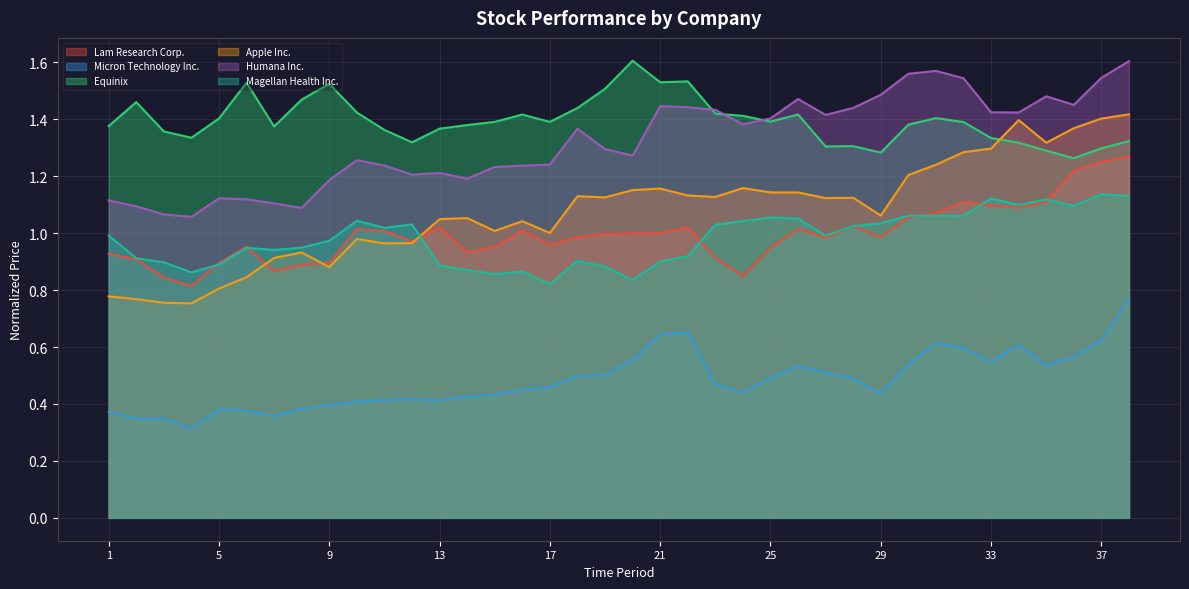

Reading left to right, extract all data points from this chart.

Lam Research Corp.: 1=0.9	2=0.9	3=0.8	4=0.8	5=0.9	6=1.0	7=0.9	8=0.9	9=0.9	10=1.0	11=1.0	12=1.0	13=1.0	14=0.9	15=1.0	16=1.0	17=1.0	18=1.0	19=1.0	20=1.0	21=1.0	22=1.0	23=0.9	24=0.8	25=0.9	26=1.0	27=1.0	28=1.0	29=1.0	30=1.1	31=1.1	32=1.1	33=1.1	34=1.1	35=1.1	36=1.2	37=1.3	38=1.3
Micron Technology Inc.: 1=0.4	2=0.3	3=0.3	4=0.3	5=0.4	6=0.4	7=0.4	8=0.4	9=0.4	10=0.4	11=0.4	12=0.4	13=0.4	14=0.4	15=0.4	16=0.4	17=0.5	18=0.5	19=0.5	20=0.6	21=0.6	22=0.7	23=0.5	24=0.4	25=0.5	26=0.5	27=0.5	28=0.5	29=0.4	30=0.5	31=0.6	32=0.6	33=0.5	34=0.6	35=0.5	36=0.6	37=0.6	38=0.8
Equinix: 1=1.4	2=1.5	3=1.4	4=1.3	5=1.4	6=1.5	7=1.4	8=1.5	9=1.5	10=1.4	11=1.4	12=1.3	13=1.4	14=1.4	15=1.4	16=1.4	17=1.4	18=1.4	19=1.5	20=1.6	21=1.5	22=1.5	23=1.4	24=1.4	25=1.4	26=1.4	27=1.3	28=1.3	29=1.3	30=1.4	31=1.4	32=1.4	33=1.3	34=1.3	35=1.3	36=1.3	37=1.3	38=1.3
Apple Inc.: 1=0.8	2=0.8	3=0.8	4=0.8	5=0.8	6=0.8	7=0.9	8=0.9	9=0.9	10=1.0	11=1.0	12=1.0	13=1.0	14=1.1	15=1.0	16=1.0	17=1.0	18=1.1	19=1.1	20=1.2	21=1.2	22=1.1	23=1.1	24=1.2	25=1.1	26=1.1	27=1.1	28=1.1	29=1.1	30=1.2	31=1.2	32=1.3	33=1.3	34=1.4	35=1.3	36=1.4	37=1.4	38=1.4
Humana Inc.: 1=1.1	2=1.1	3=1.1	4=1.1	5=1.1	6=1.1	7=1.1	8=1.1	9=1.2	10=1.3	11=1.2	12=1.2	13=1.2	14=1.2	15=1.2	16=1.2	17=1.2	18=1.4	19=1.3	20=1.3	21=1.4	22=1.4	23=1.4	24=1.4	25=1.4	26=1.5	27=1.4	28=1.4	29=1.5	30=1.6	31=1.6	32=1.5	33=1.4	34=1.4	35=1.5	36=1.5	37=1.5	38=1.6
Magellan Health Inc.: 1=1.0	2=0.9	3=0.9	4=0.9	5=0.9	6=0.9	7=0.9	8=0.9	9=1.0	10=1.0	11=1.0	12=1.0	13=0.9	14=0.9	15=0.9	16=0.9	17=0.8	18=0.9	19=0.9	20=0.8	21=0.9	22=0.9	23=1.0	24=1.0	25=1.1	26=1.1	27=1.0	28=1.0	29=1.0	30=1.1	31=1.1	32=1.1	33=1.1	34=1.1	35=1.1	36=1.1	37=1.1	38=1.1